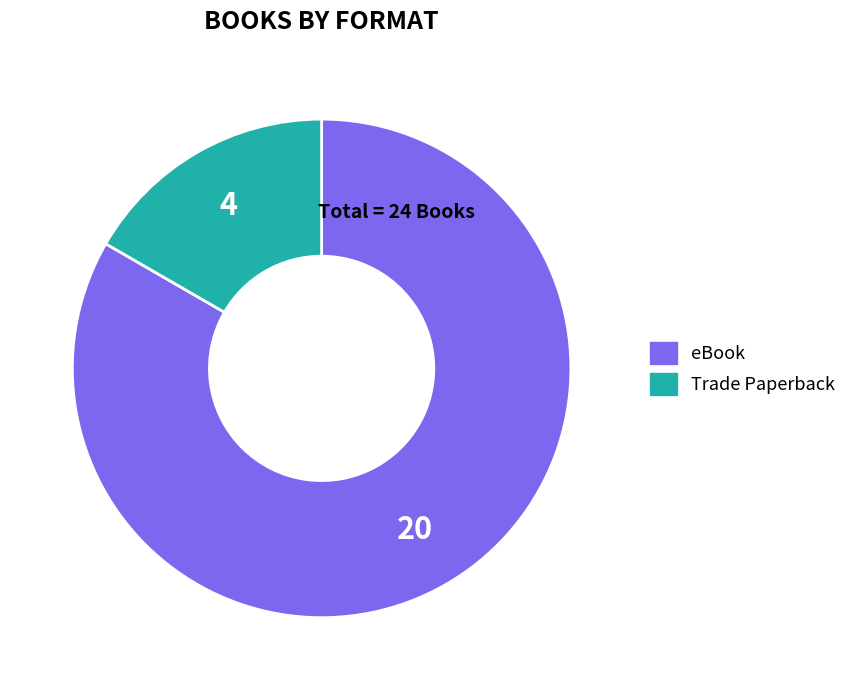

Which category has the smallest portion of the pie?

Trade Paperback